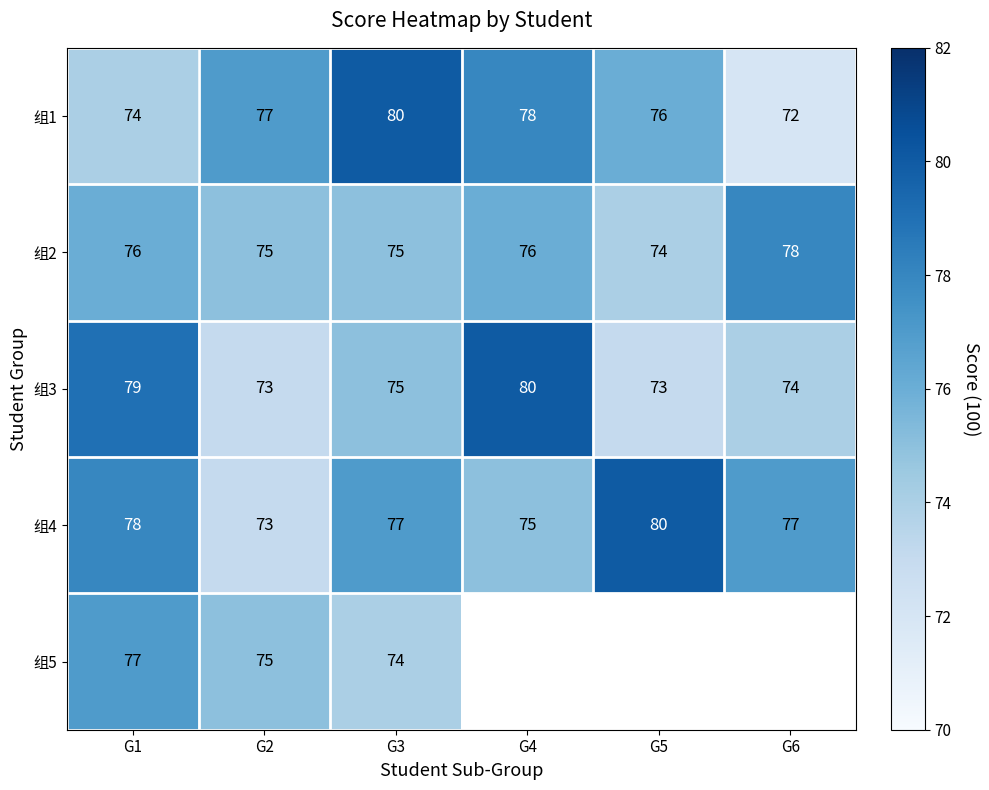

What is the difference between the highest and lowest values at G3?

6